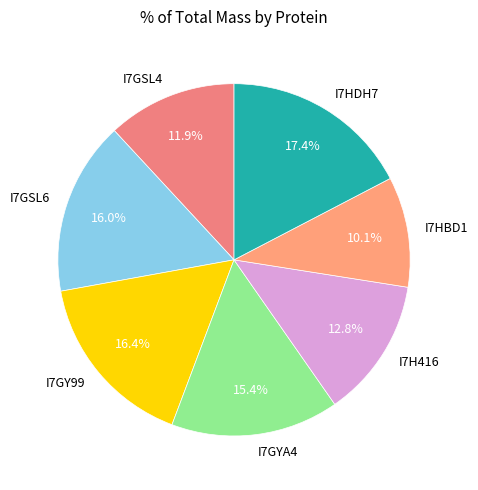

What percentage is the I7H416 slice, to the nearest percent?

13%